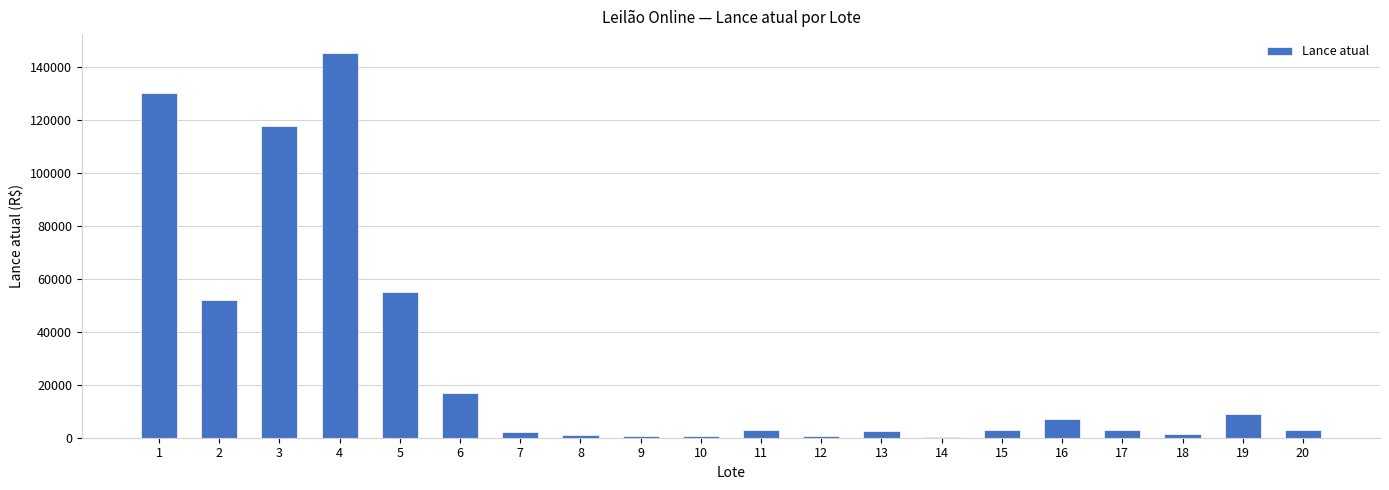

The value at 19 is 3607. True or false?

False